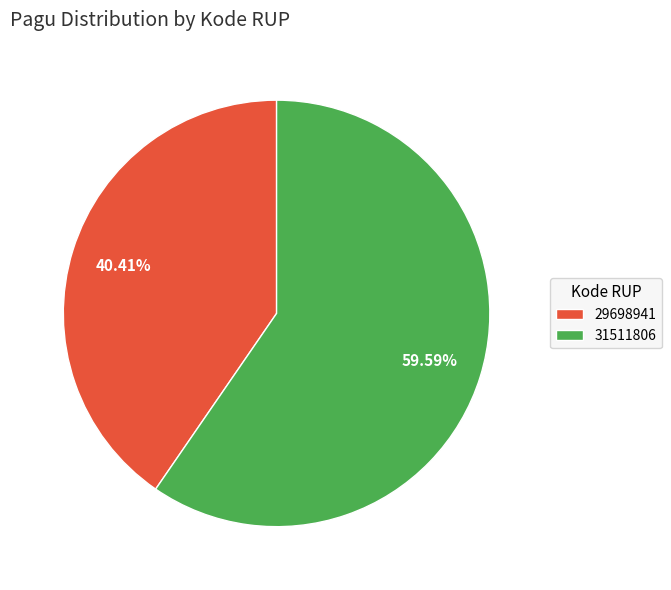

Does 29698941 account for over 50% of the chart?

No